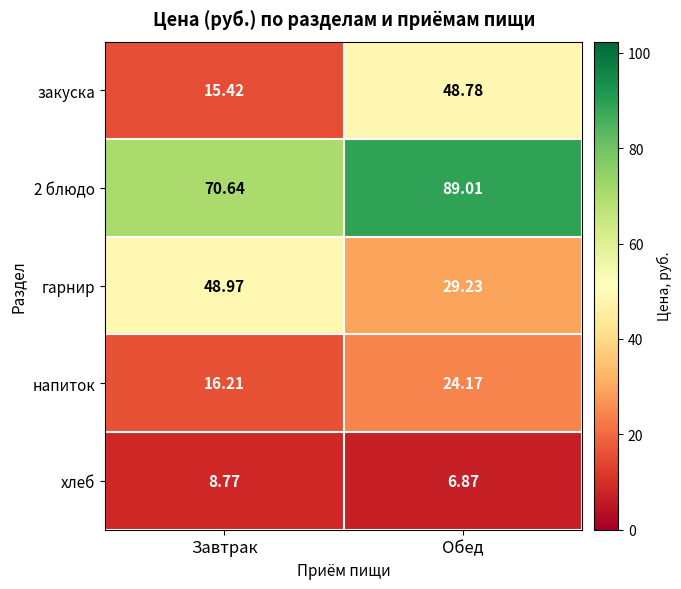

At which label is хлеб closest to 7?

Обед